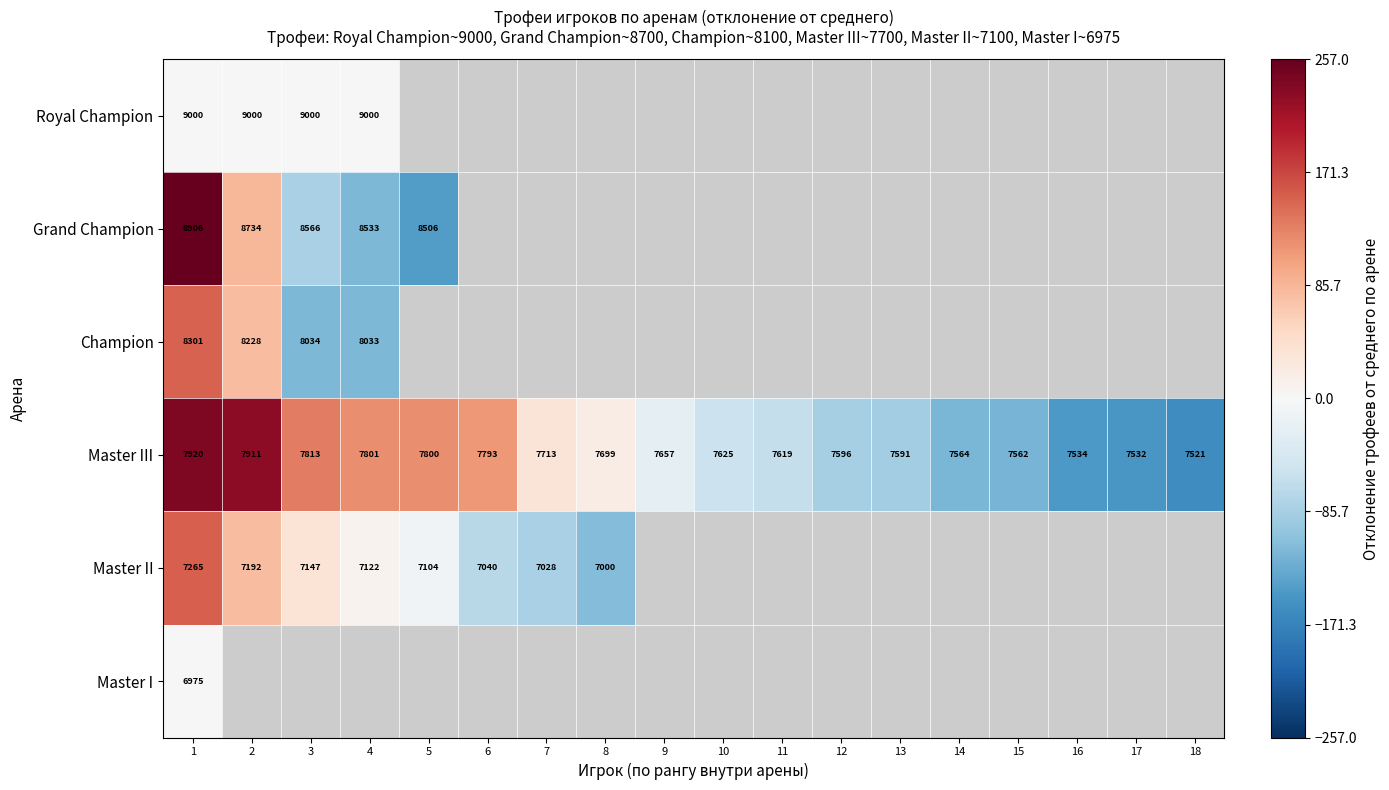

The value of Grand Champion at 3 is 8566. True or false?

True